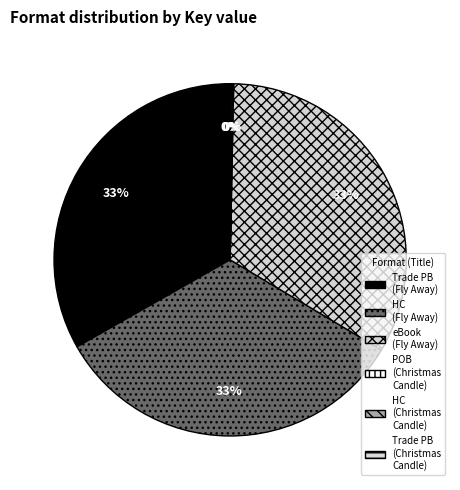

Is there any slice that represents more than half of the pie?

No